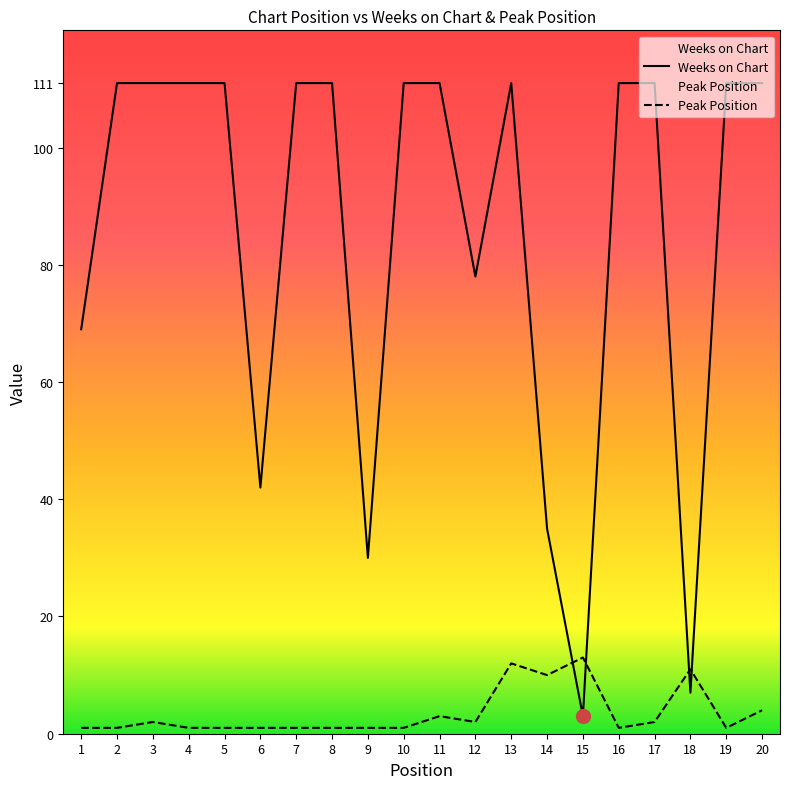

Reading left to right, what are all the values shown in this chart?

Weeks on Chart: 1=69	2=111	3=111	4=111	5=111	6=42	7=111	8=111	9=30	10=111	11=111	12=78	13=111	14=35	15=3	16=111	17=111	18=7	19=111	20=111
Peak Position: 1=1	2=1	3=2	4=1	5=1	6=1	7=1	8=1	9=1	10=1	11=3	12=2	13=12	14=10	15=13	16=1	17=2	18=11	19=1	20=4